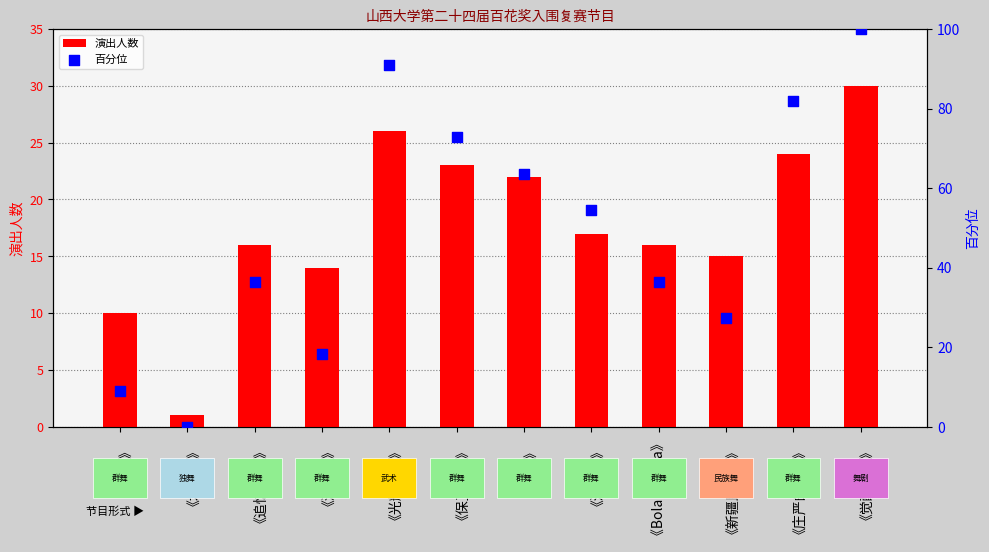

Is the value of 百分位 at 《觉醒山大》 greater than the value of 演出人数 at 《光辉之路》?

Yes